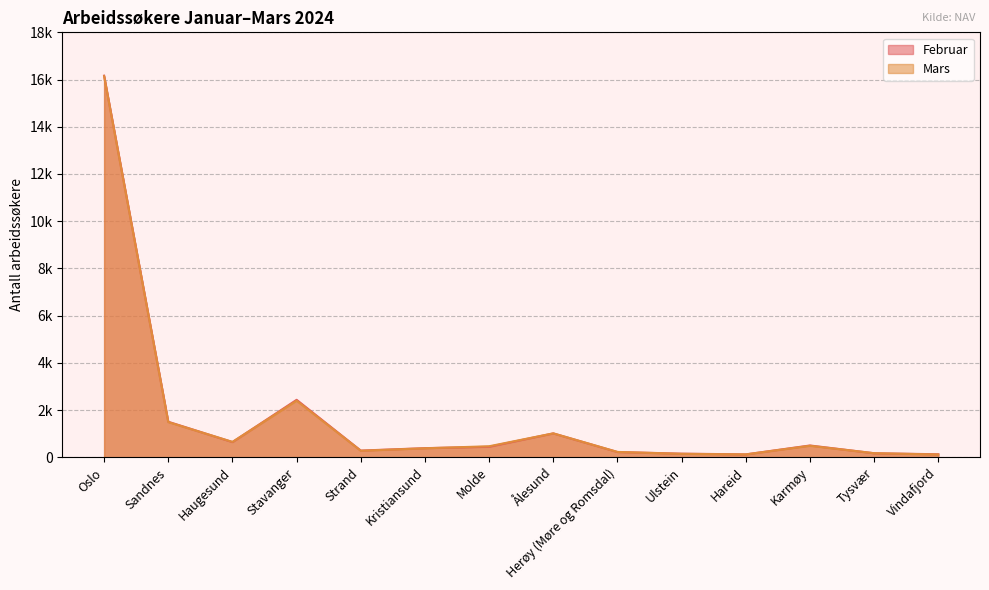

What is the difference between the second highest and minimum values in the Mars series?

2278